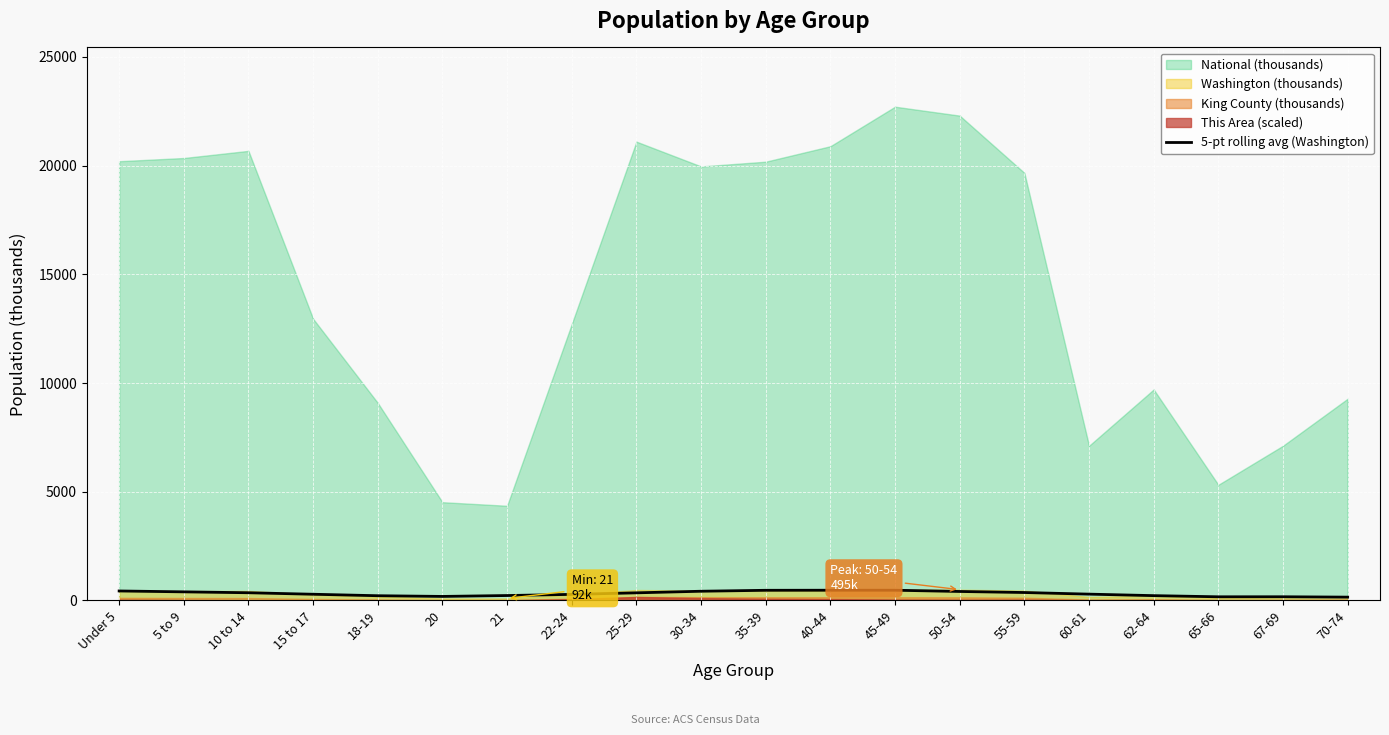

What position from the right is 30-34?

11